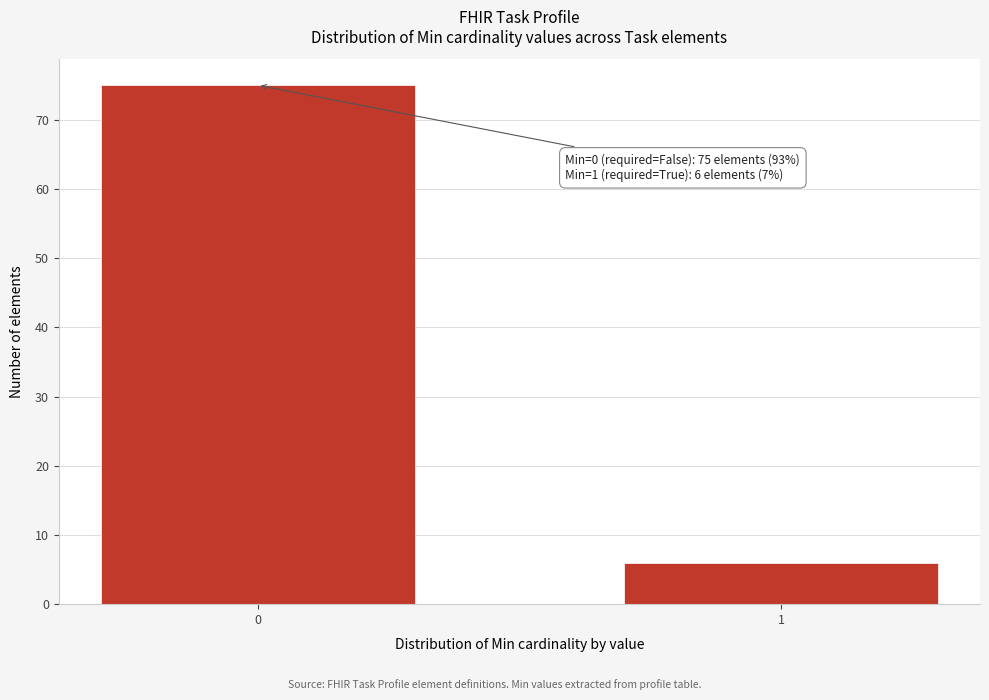

Reading right to left, what are all the values shown in this chart?

6	75